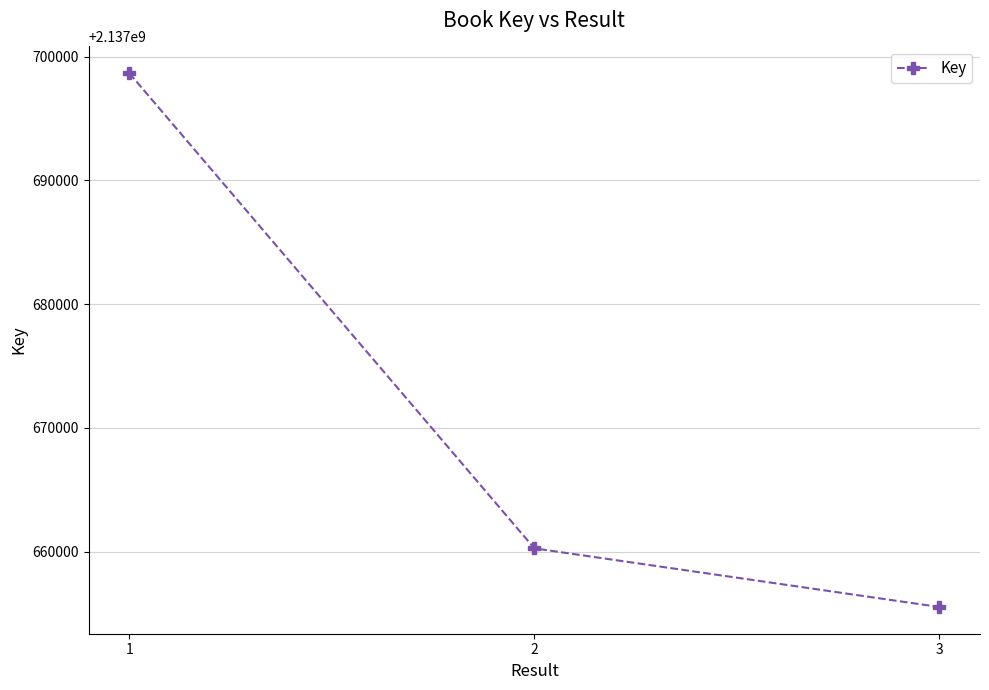

Reading right to left, list all the values displayed in this chart.

2137655526	2137660267	2137698675